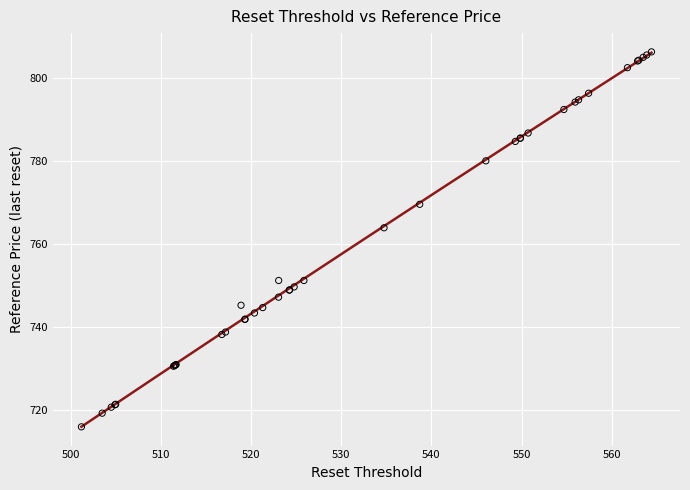

What Y value in the scatter plot is closest to 761?

763.9